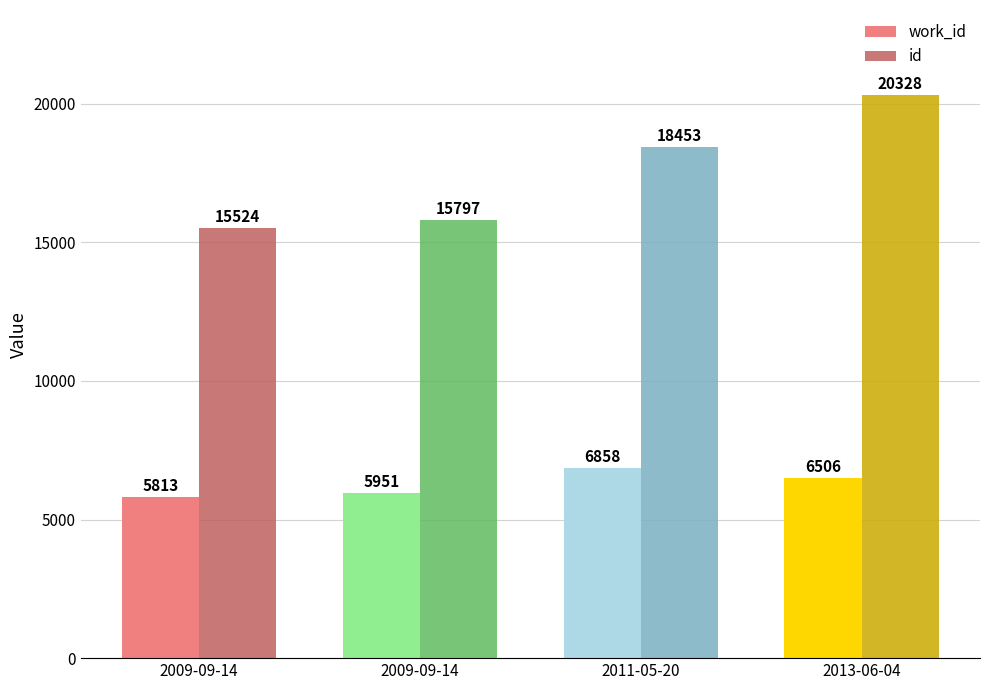

Reading left to right, list all the values displayed in this chart.

work_id: 5813	5951	6858	6506
id: 15524	15797	18453	20328